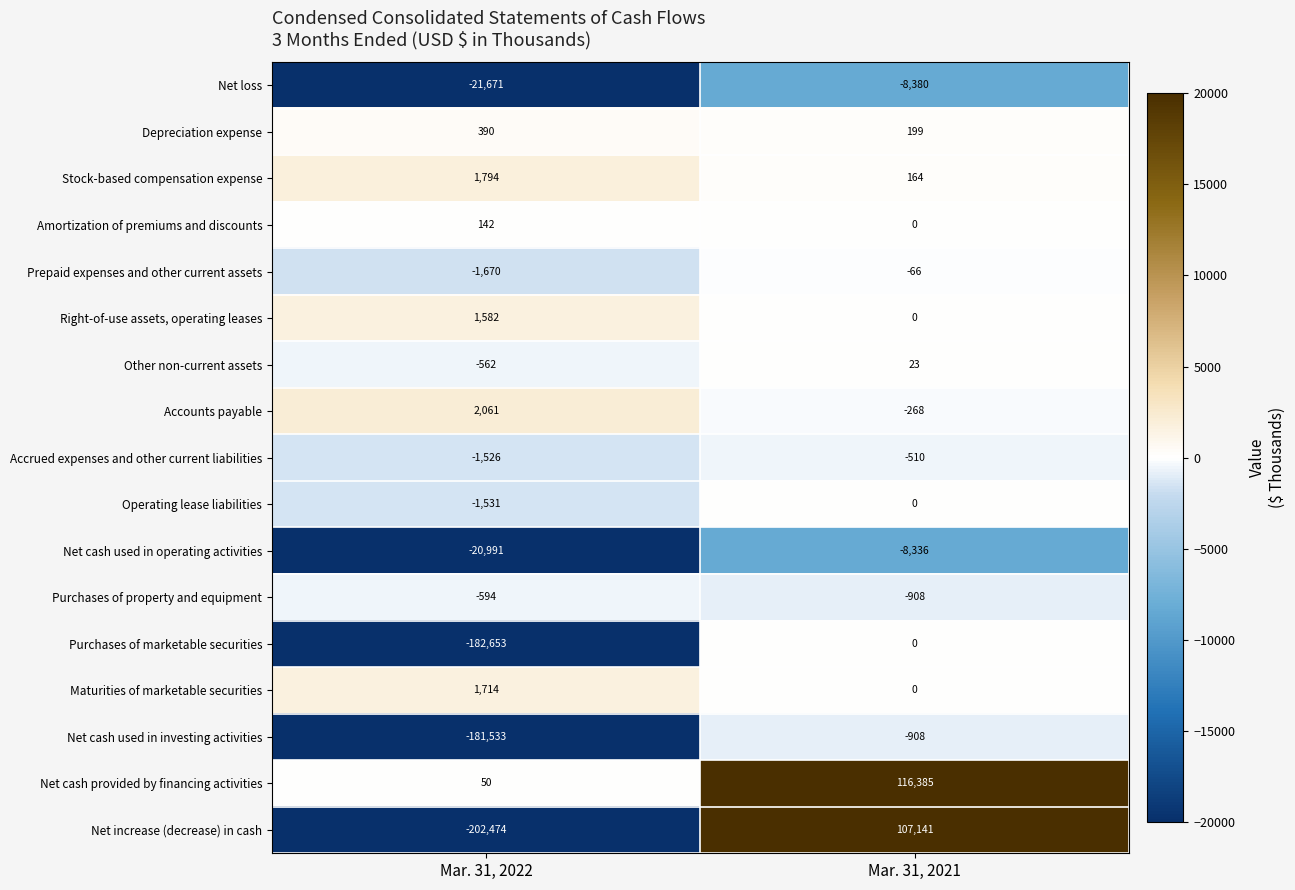

What is the sum of all Right-of-use assets, operating leases values?

1582